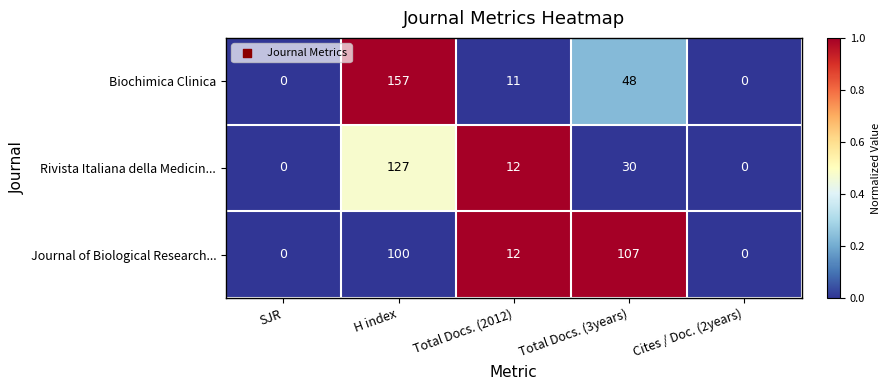

Which series has the largest range (max minus min)?

Biochimica Clinica